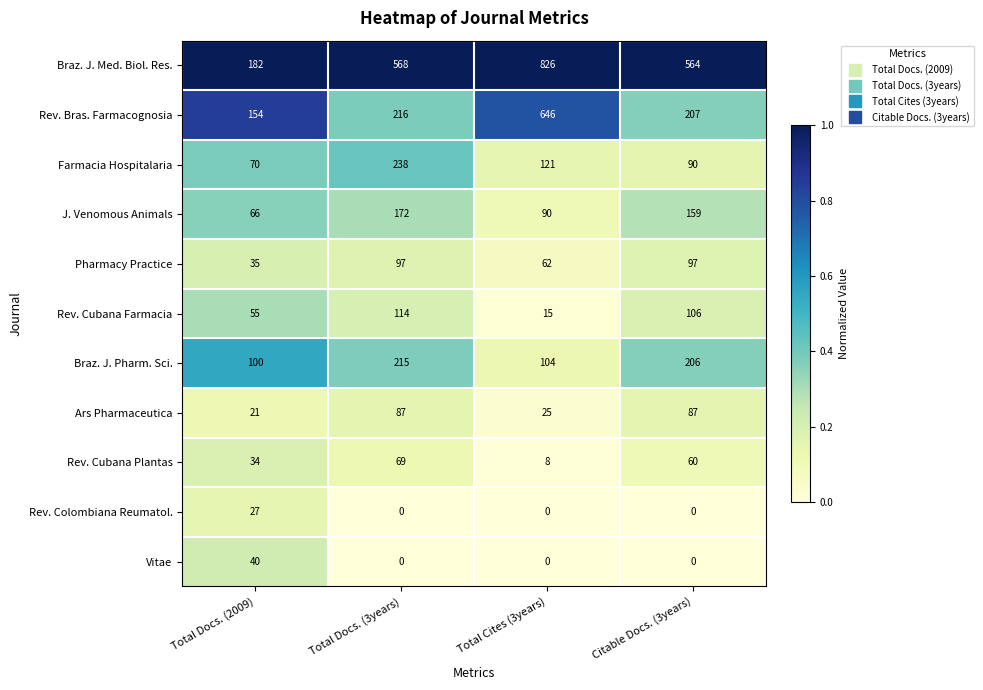

How many distinct data groups are displayed?

11